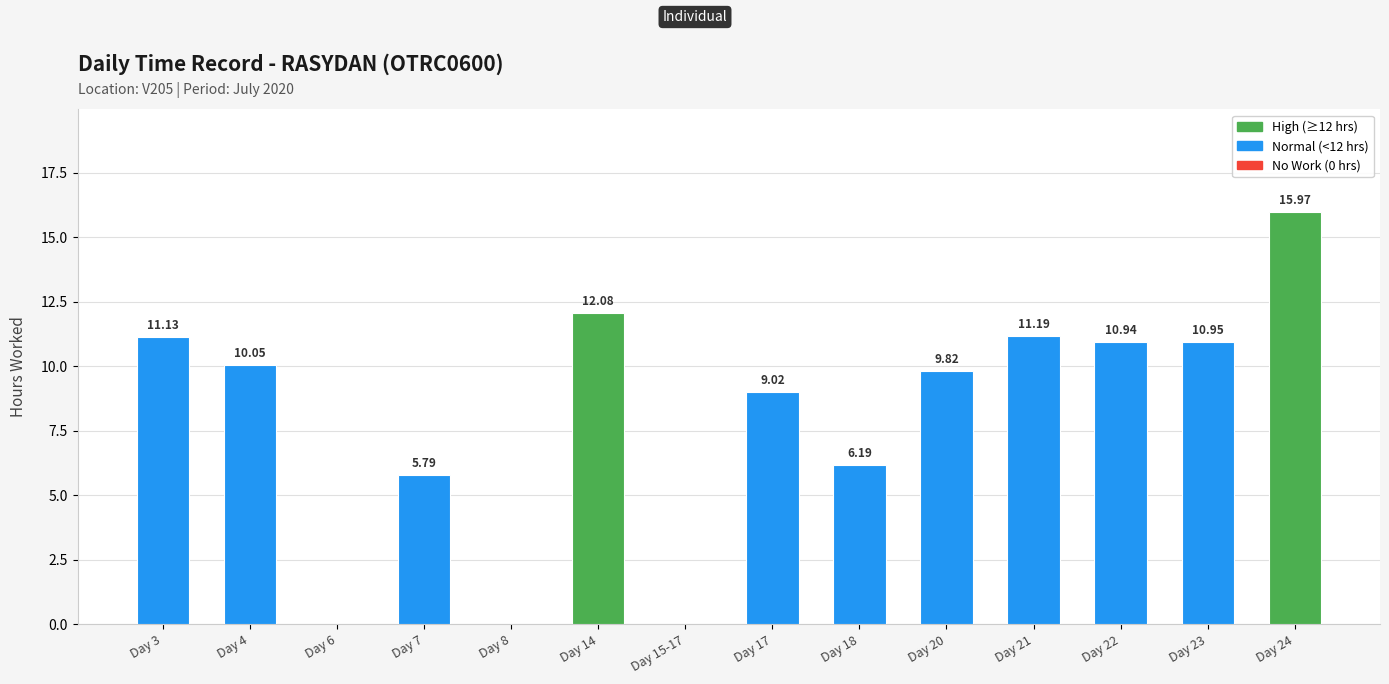

What is the sum of the values at Day 7 and Day 14?

17.9